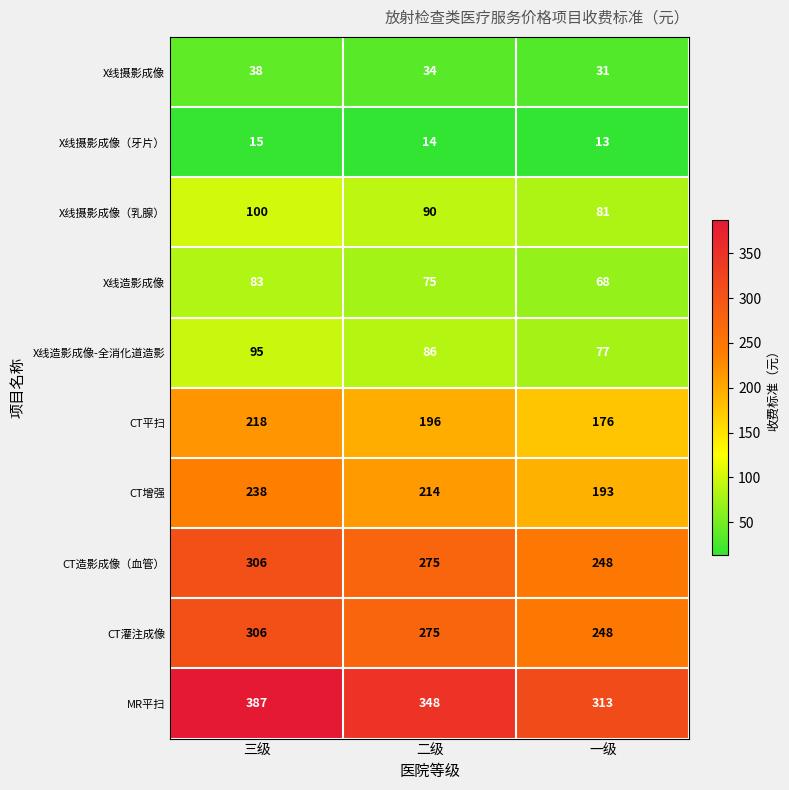

What is the difference between the maximum and second lowest values in the CT灌注成像 series?

31